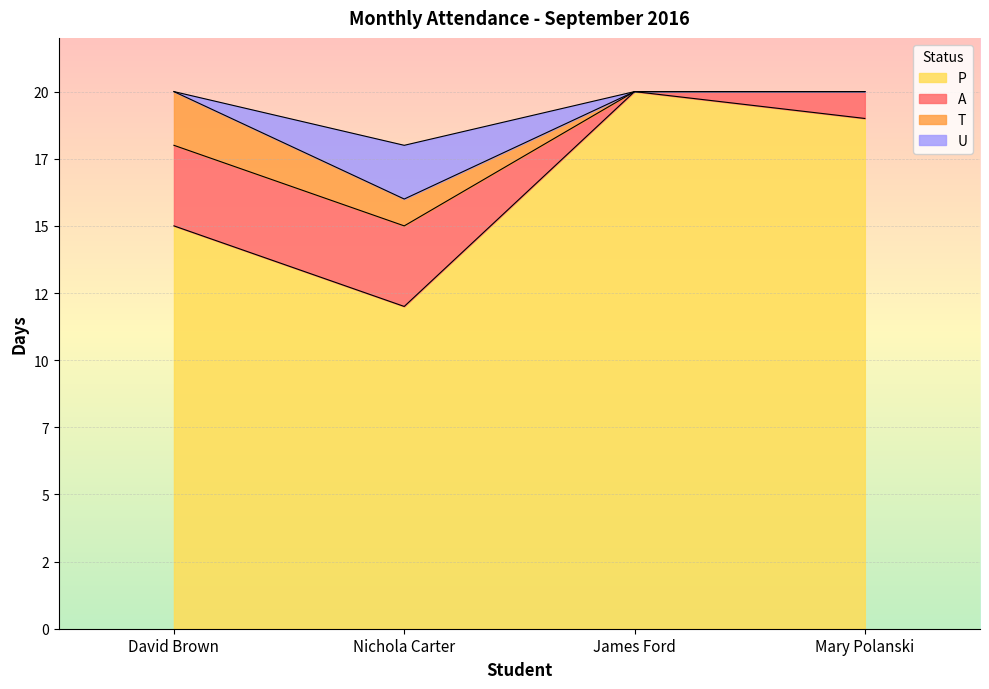

What are all the series names shown in the legend?

P, A, T, U